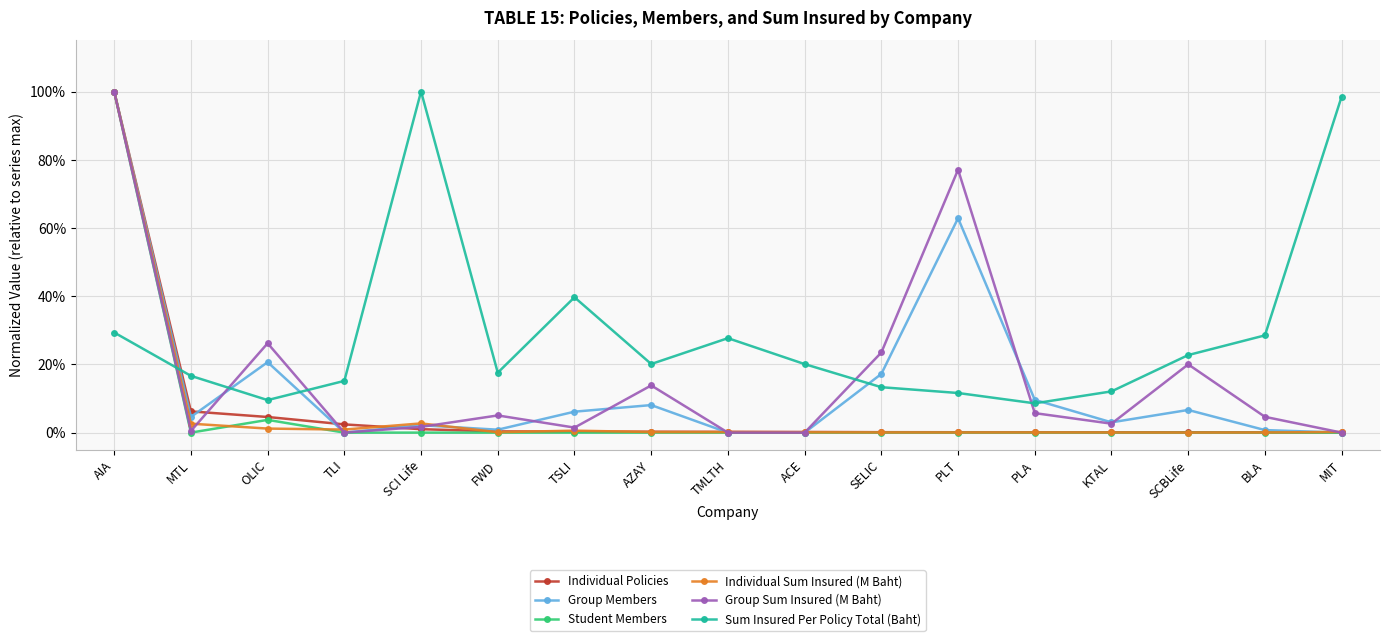

Between which two adjacent categories do Individual Sum Insured (M Baht) and Group Sum Insured (M Baht) first intersect?

MTL and OLIC